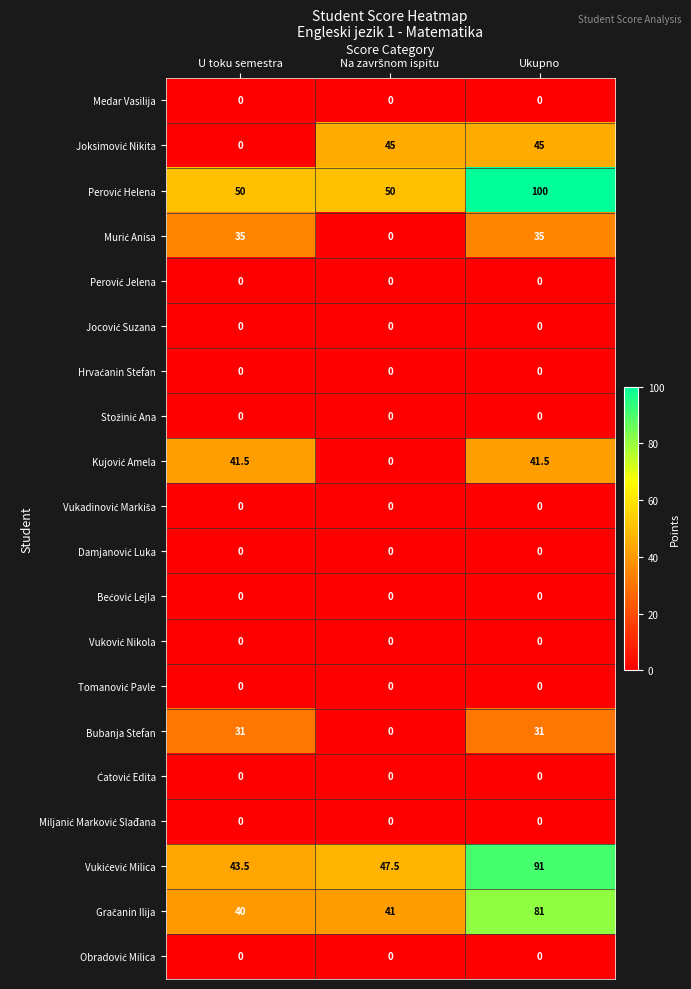

What is the difference between the highest and lowest values at Ukupno?

100.0